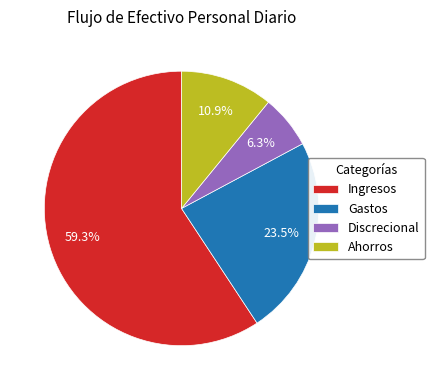

Which slice represents more than half of the pie?

Ingresos